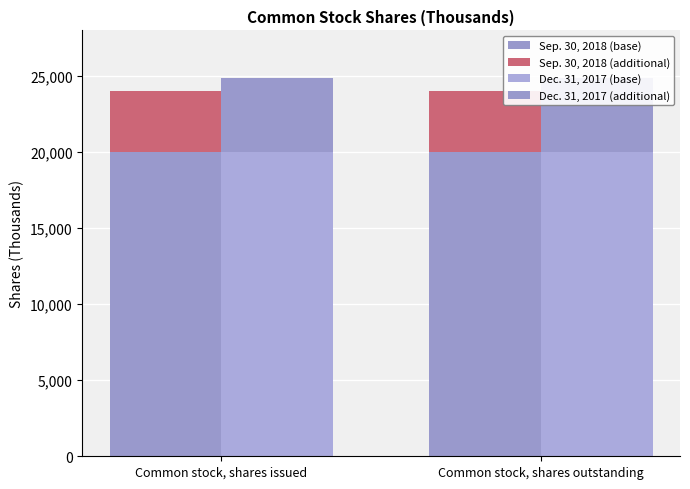

How many categories are shown in the chart?

2